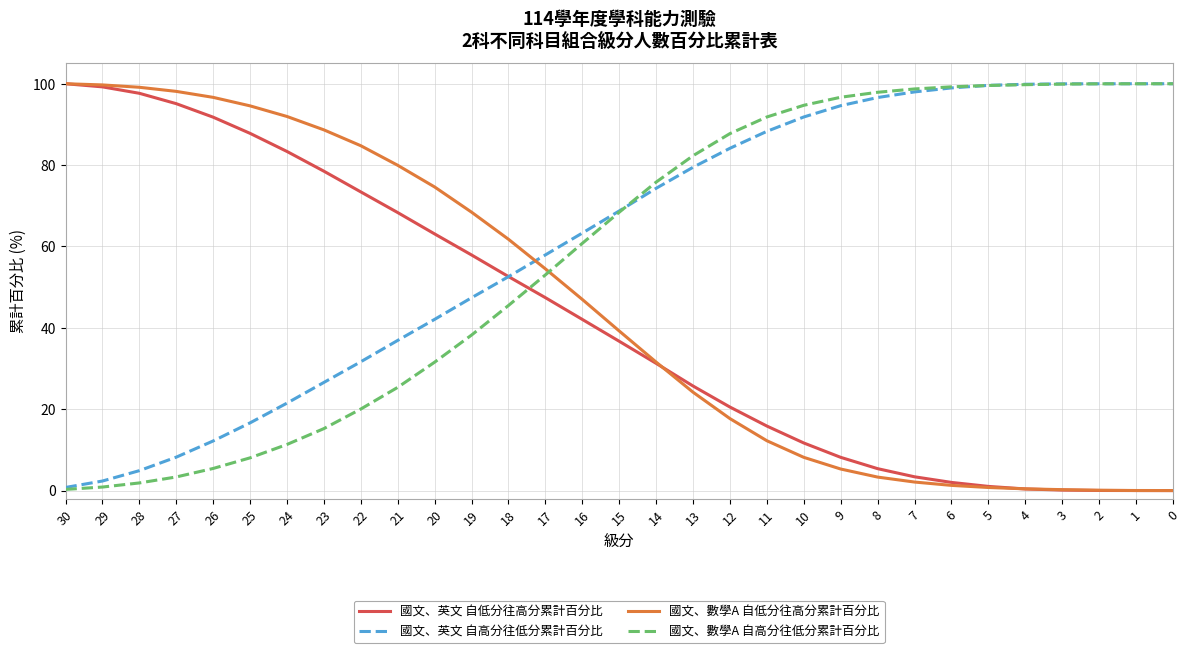

Does the chart display data point markers on the line(s)?

No